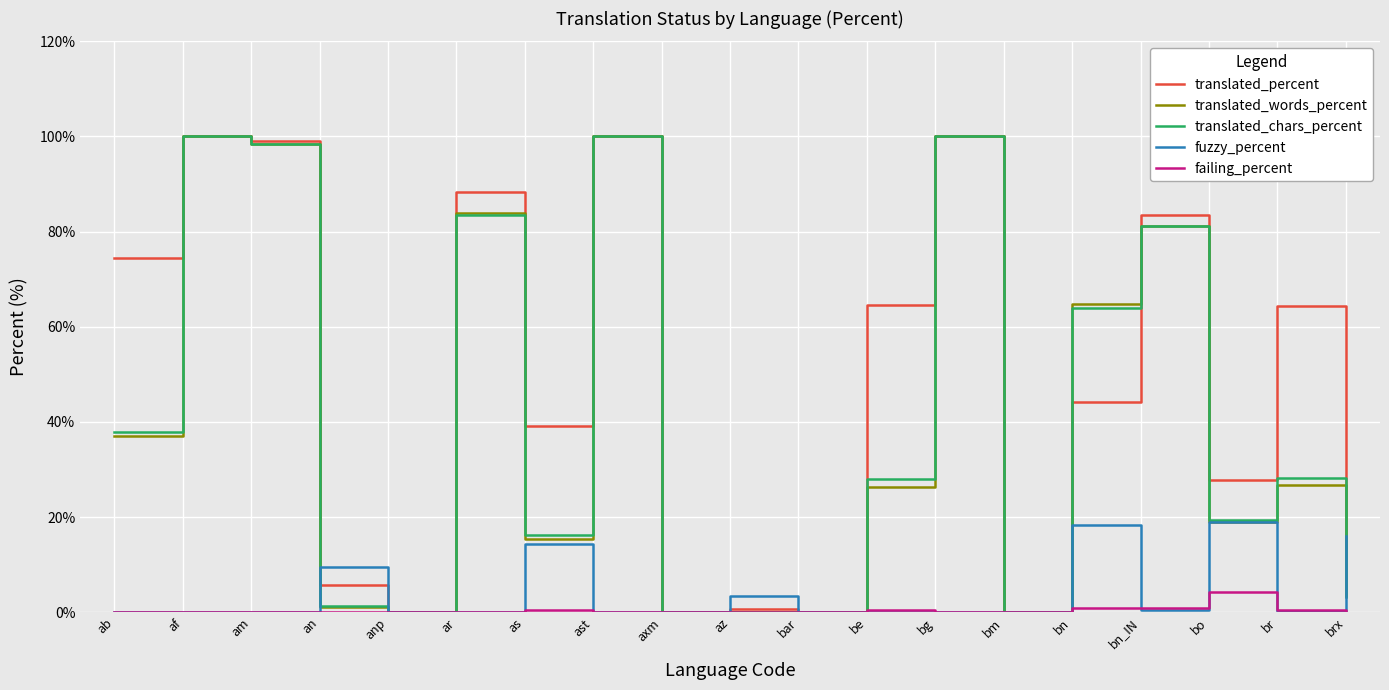

At which label does translated_percent first exceed 44?

ab